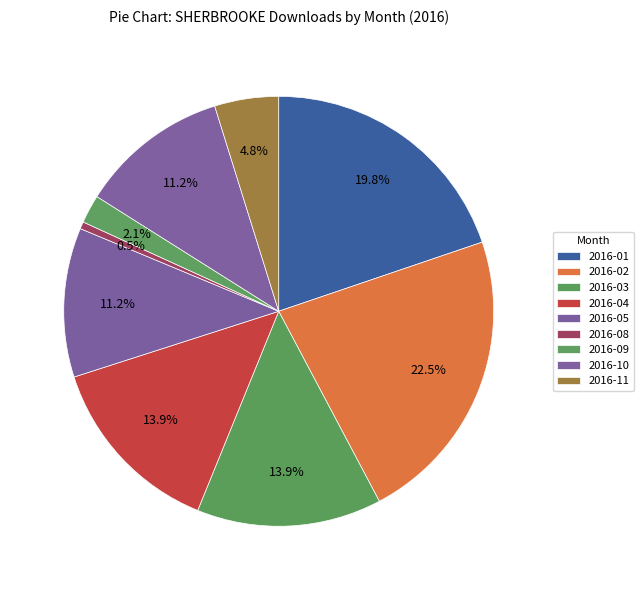

Count the number of slices in the pie.

9